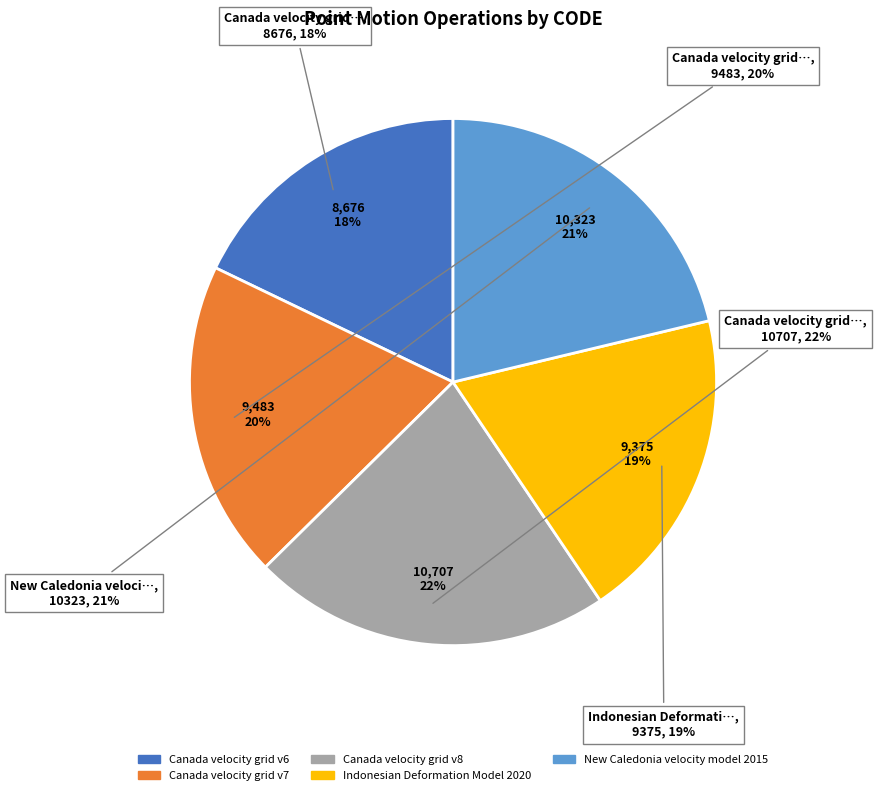

Which has a higher value, New Caledonia velocity model 2015 or Indonesian Deformation Model 2020?

New Caledonia velocity model 2015